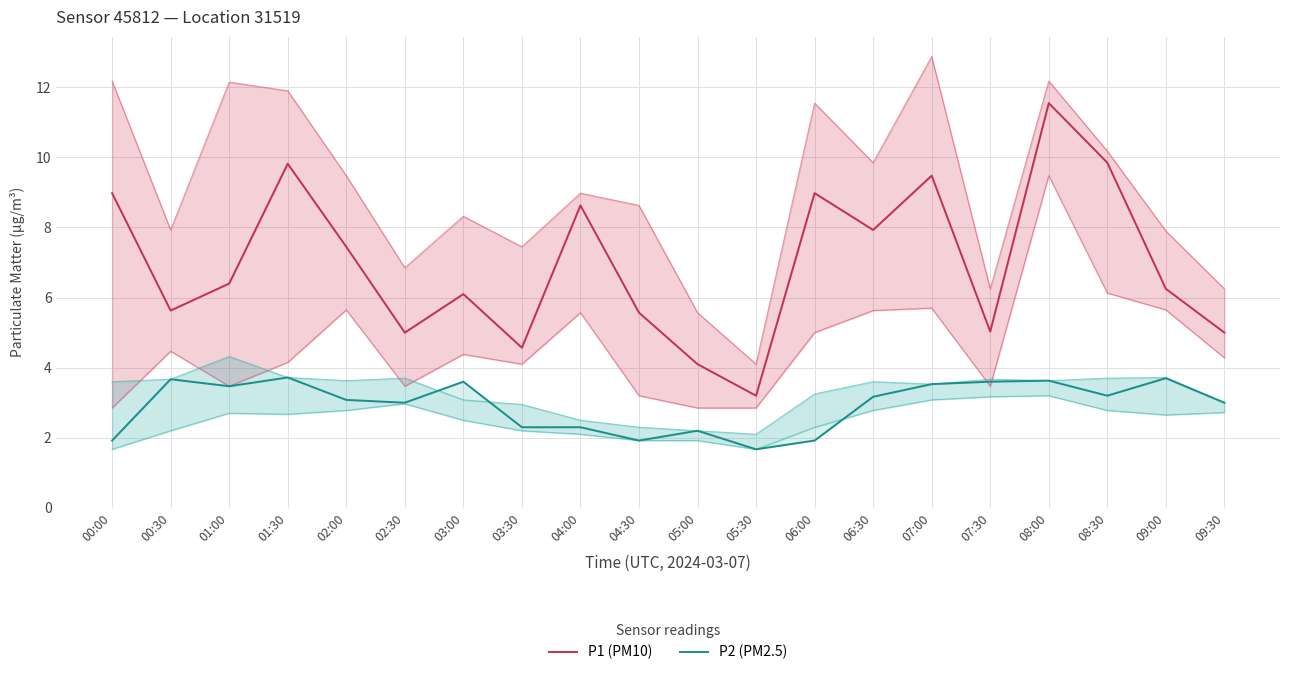

At which category is the sum across all series the highest?

08:00